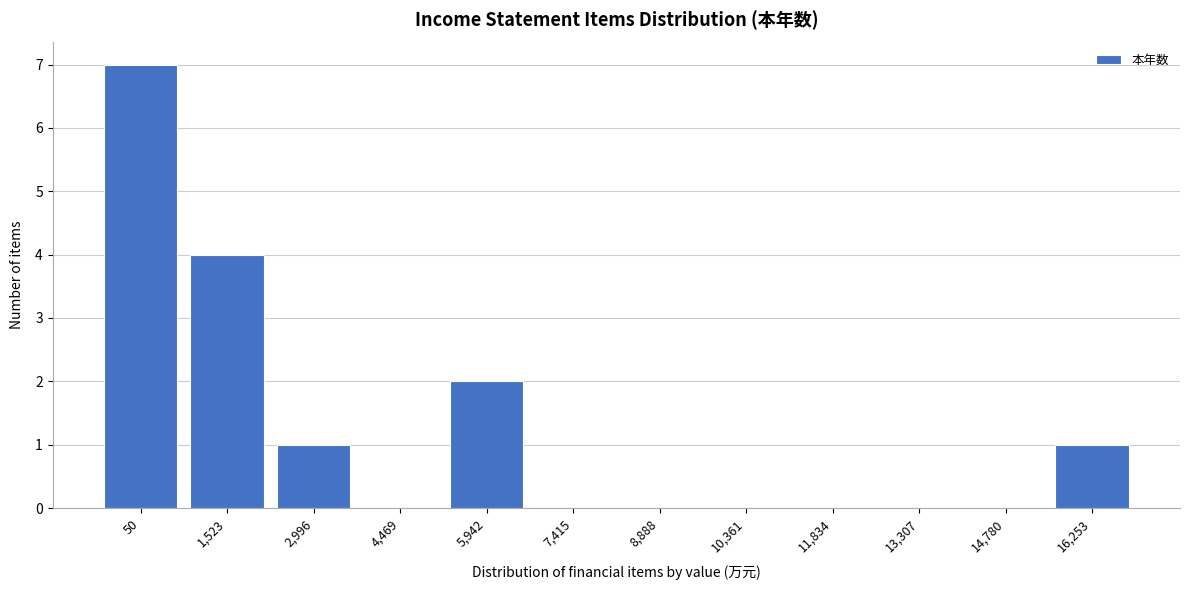

What is the sum of all values?

15